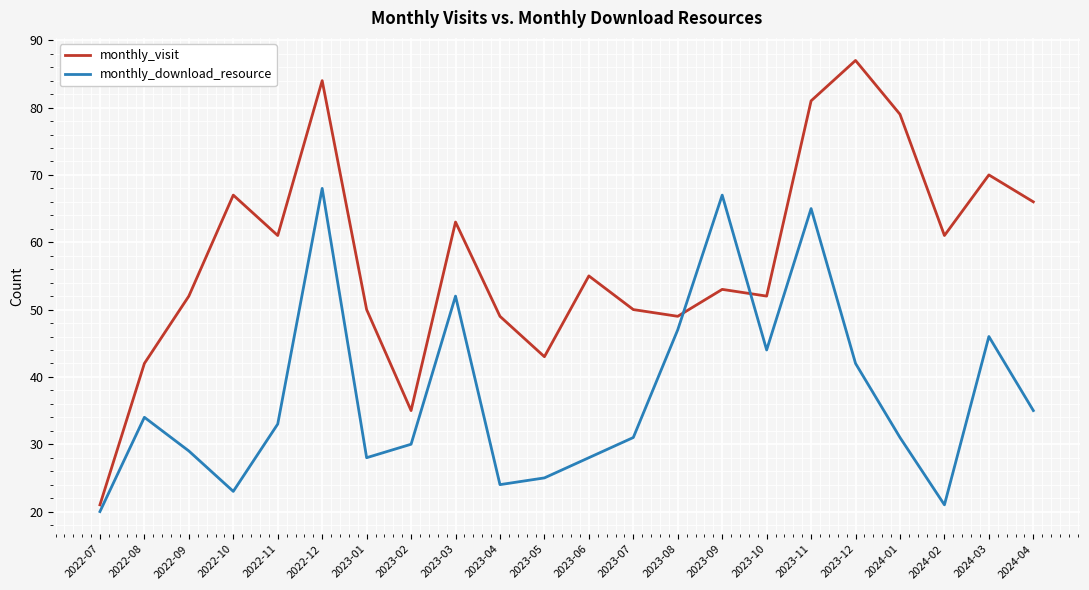

Rank the series by their average value, from highest to lowest.

monthly_visit, monthly_download_resource